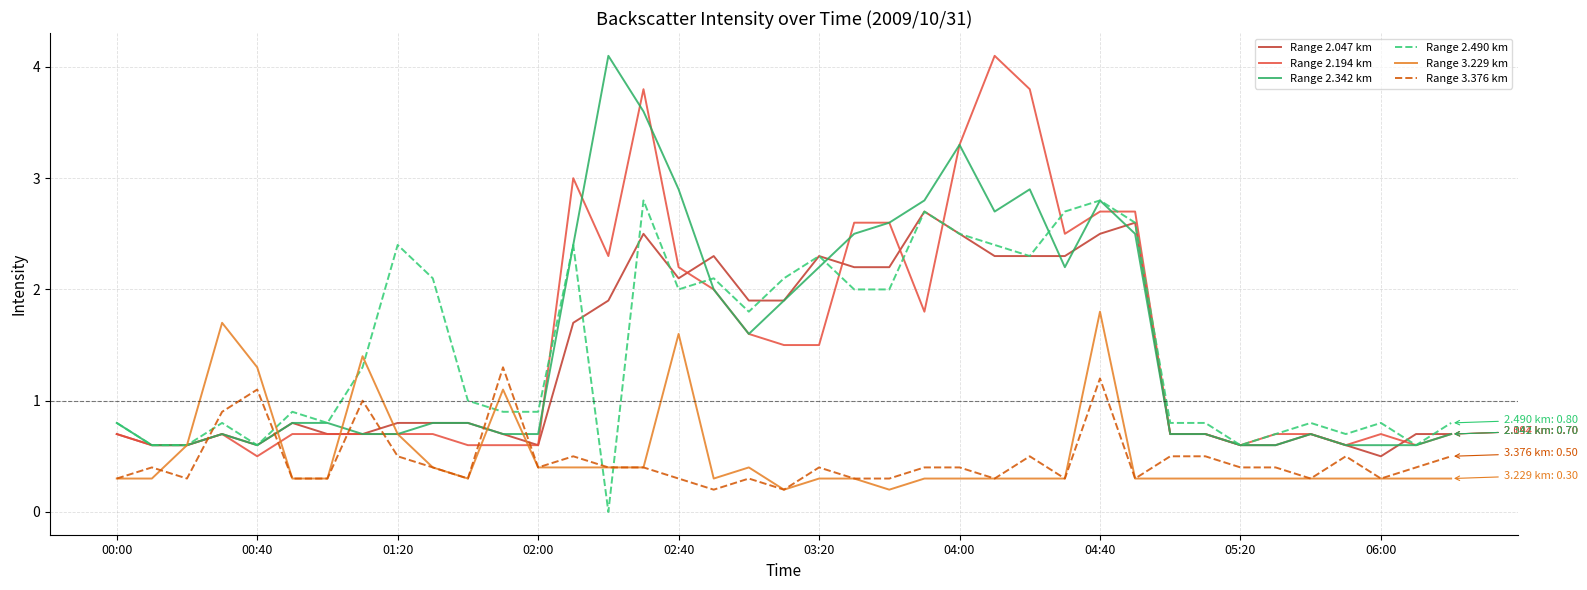

What is the average value of the Range 3.229 km series?

0.5